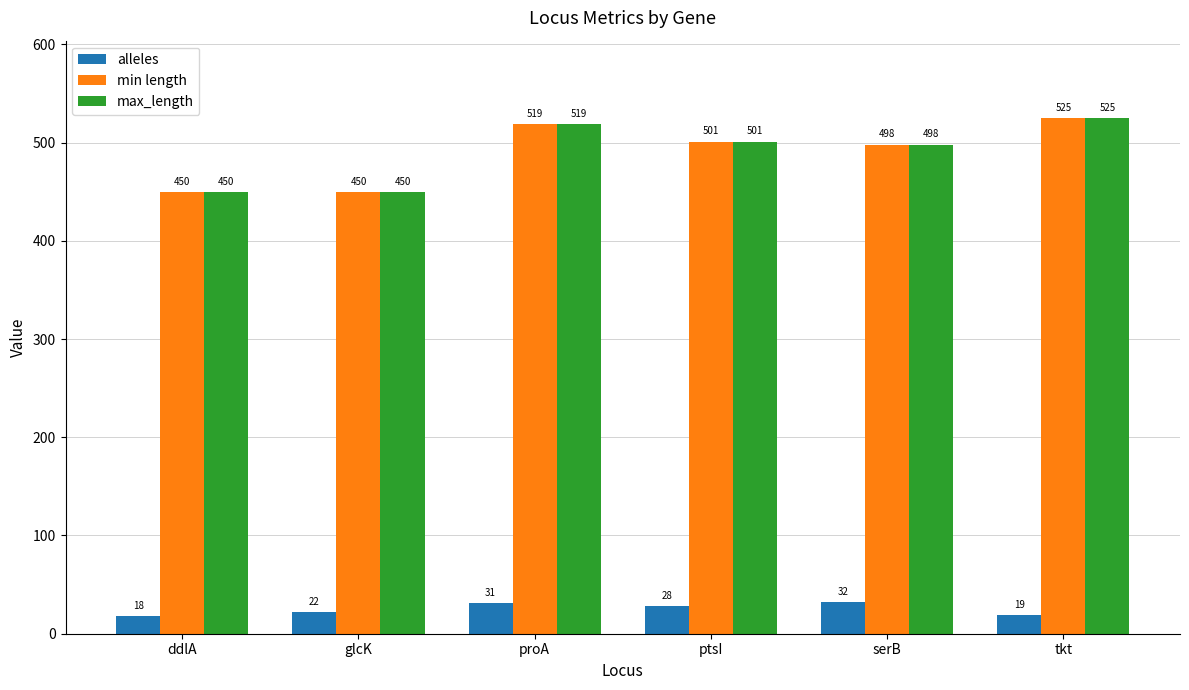

The value of min length at serB is 498. True or false?

True